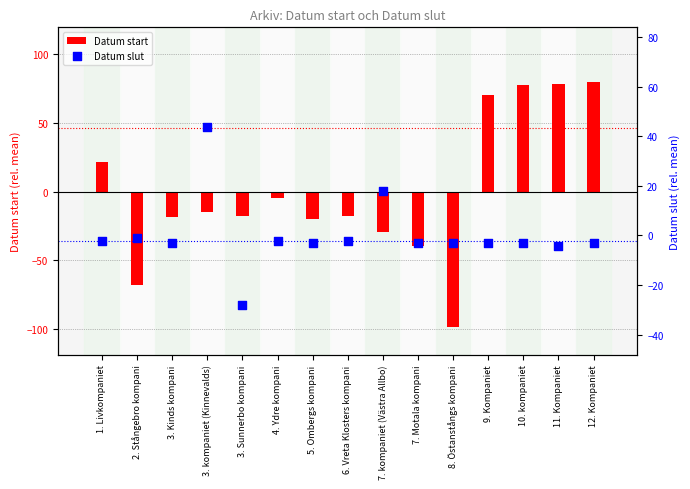

Which series has the largest total across all categories?

Datum start